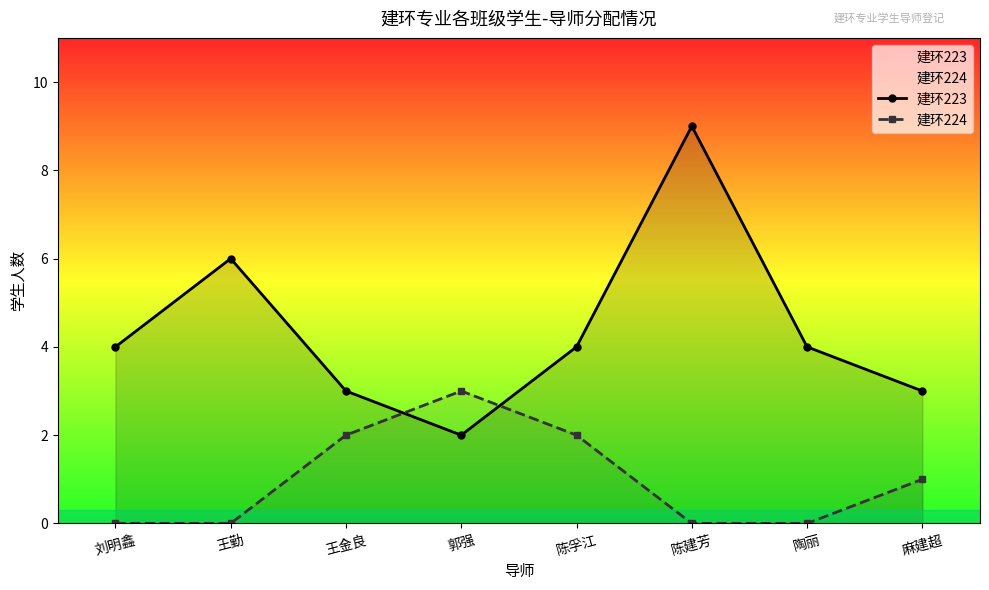

What is the difference between the maximum and minimum values in the 建环223 series?

7